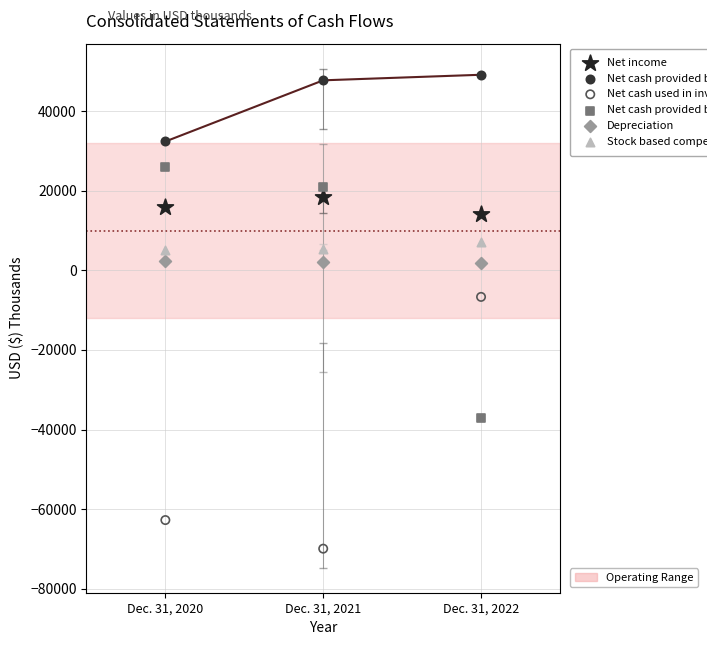

Across all data points, what is the range of Y values (max minus min)?

119061